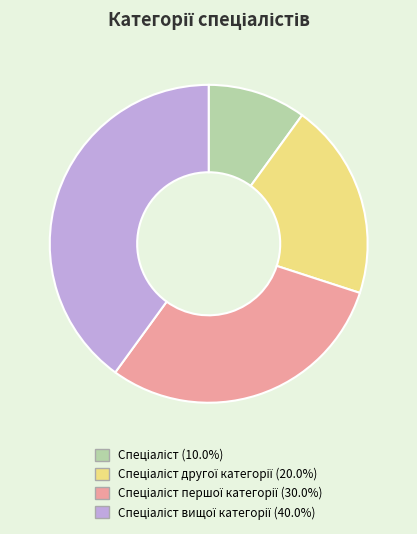

Is there a majority slice in this chart?

No